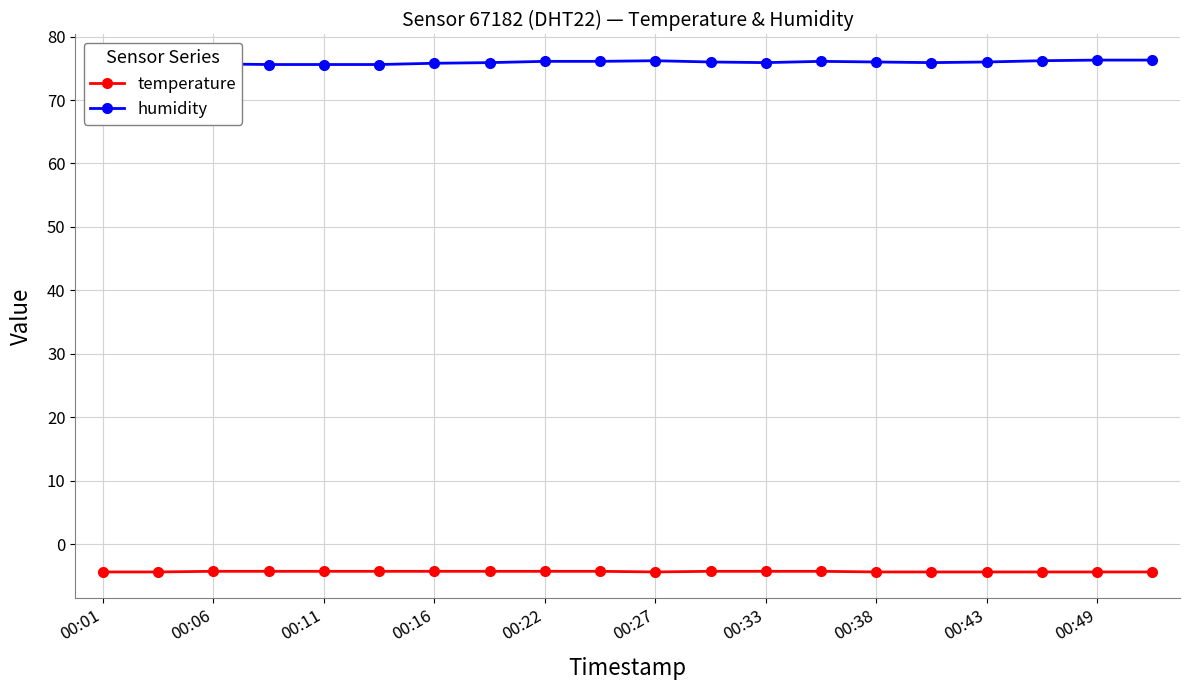

Is the value of temperature at 00:33 greater than the value of humidity at 00:49?

No